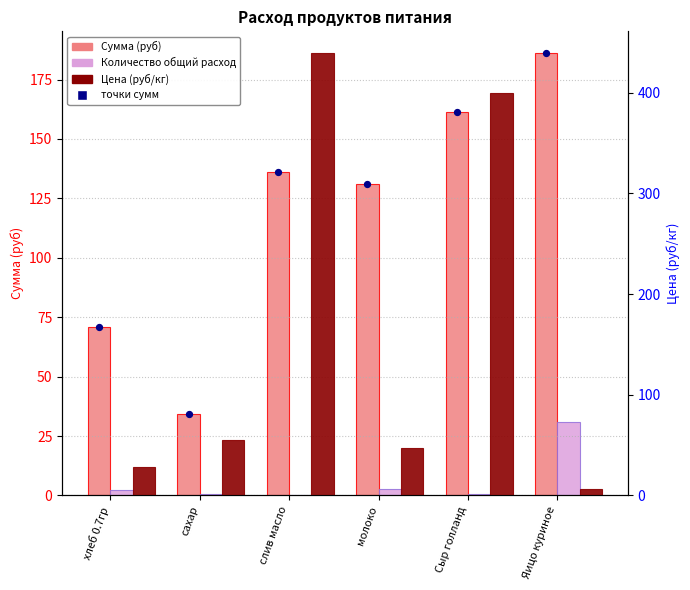

Which series has the widest spread of Y values?

Цена (руб/кг)